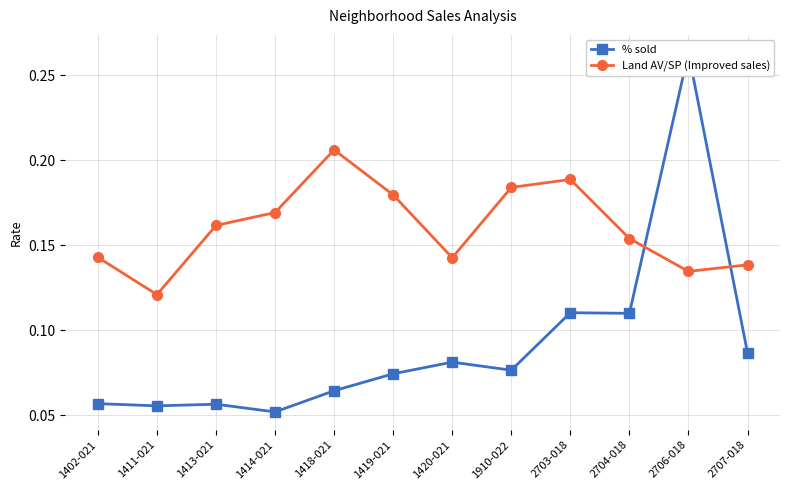

What is the maximum value shown in the chart?

0.3